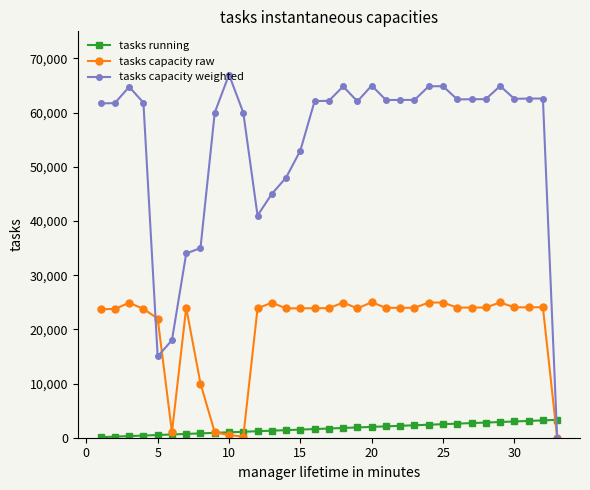

Which series has the largest total across all categories?

tasks capacity weighted